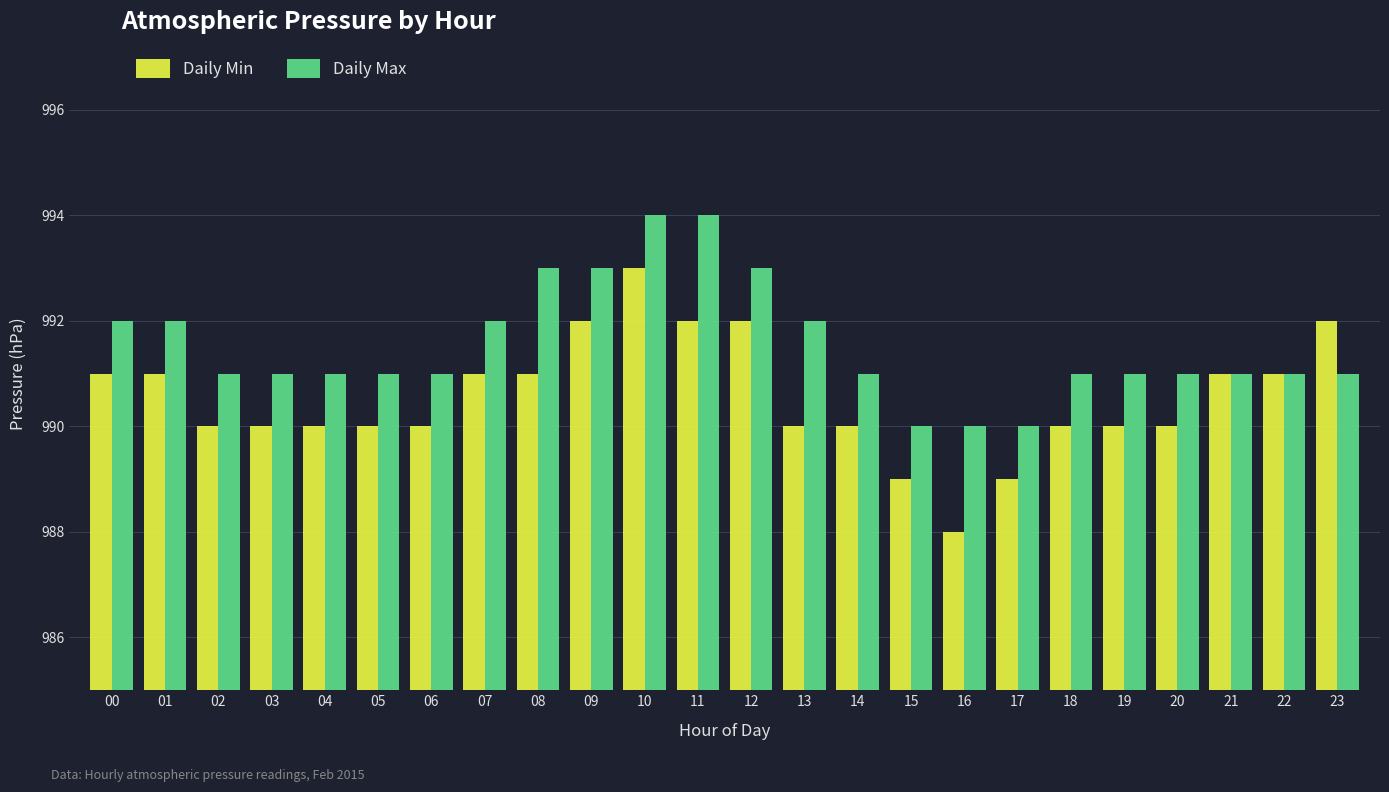

Reading right to left, extract all data points from this chart.

Daily Min: 23=992	22=991	21=991	20=990	19=990	18=990	17=989	16=988	15=989	14=990	13=990	12=992	11=992	10=993	09=992	08=991	07=991	06=990	05=990	04=990	03=990	02=990	01=991	00=991
Daily Max: 23=991	22=991	21=991	20=991	19=991	18=991	17=990	16=990	15=990	14=991	13=992	12=993	11=994	10=994	09=993	08=993	07=992	06=991	05=991	04=991	03=991	02=991	01=992	00=992